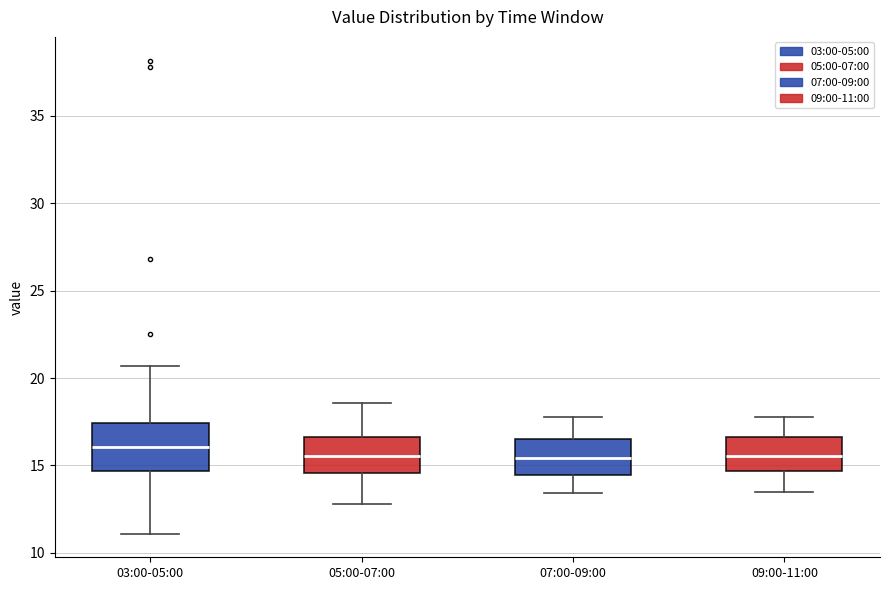

Comparing the boxes themselves (not the whiskers), which one is the tallest?

03:00-05:00